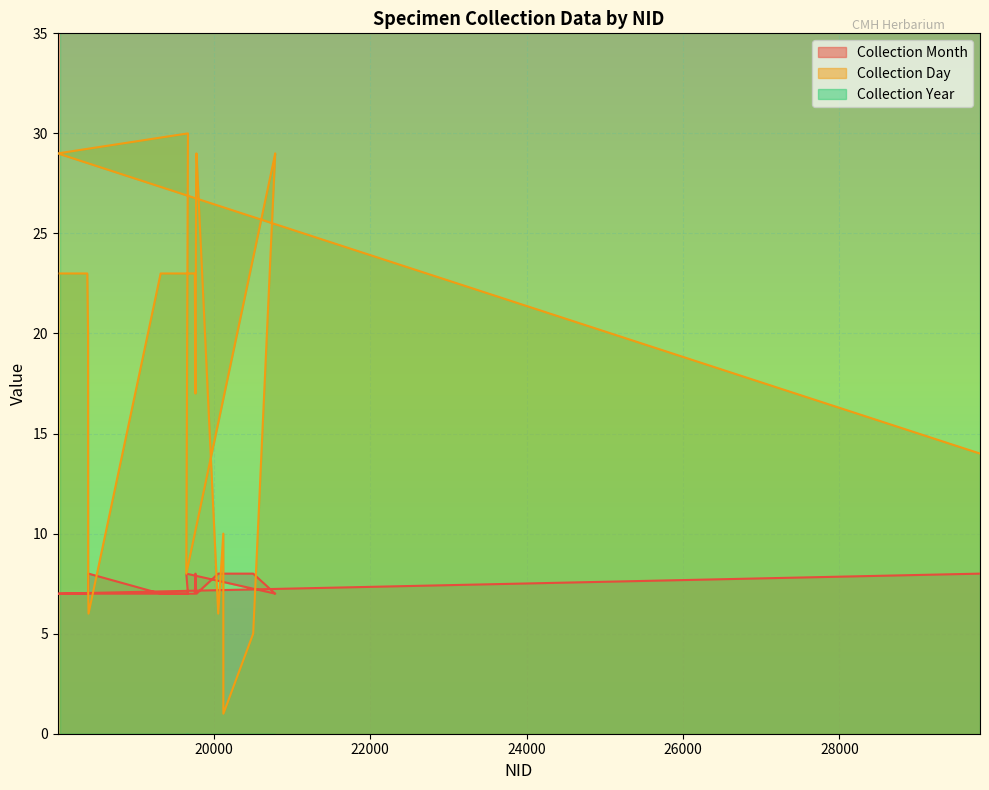

What is the minimum value for Collection Day?

1